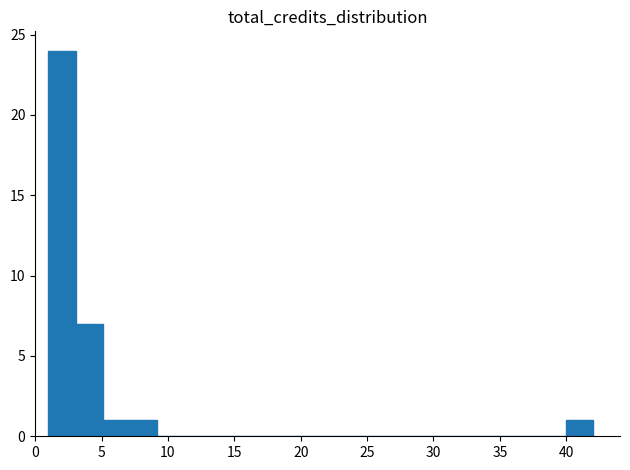

Reading left to right, list every bar in this chart as the range it spans on the x-axis followed by its height. Neither the bar edges nor the heights are printed on the chart, so give them approximately, as read against the axes.

1.00 to 3.05: 24
3.05 to 5.10: 7
5.10 to 7.15: 1
7.15 to 9.20: 1
9.20 to 11.25: 0
11.25 to 13.30: 0
13.30 to 15.35: 0
15.35 to 17.40: 0
17.40 to 19.45: 0
19.45 to 21.50: 0
21.50 to 23.55: 0
23.55 to 25.60: 0
25.60 to 27.65: 0
27.65 to 29.70: 0
29.70 to 31.75: 0
31.75 to 33.80: 0
33.80 to 35.85: 0
35.85 to 37.90: 0
37.90 to 39.95: 0
39.95 to 42.00: 1